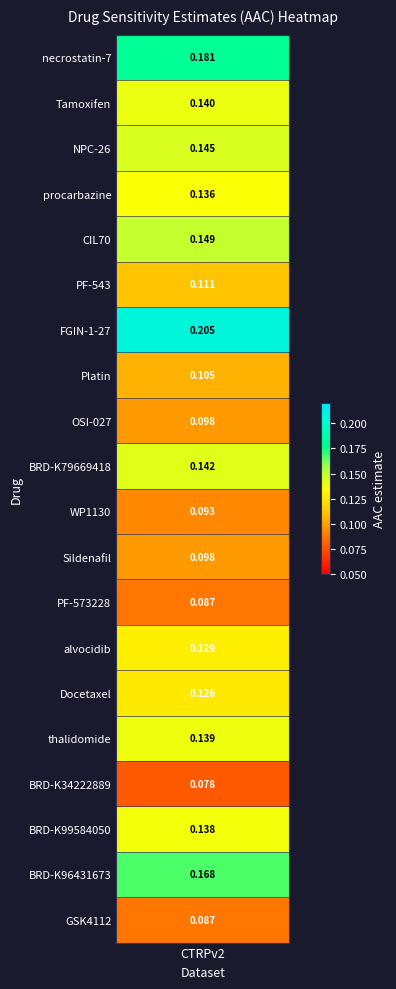

Which has a higher value, WP1130 or thalidomide?

thalidomide